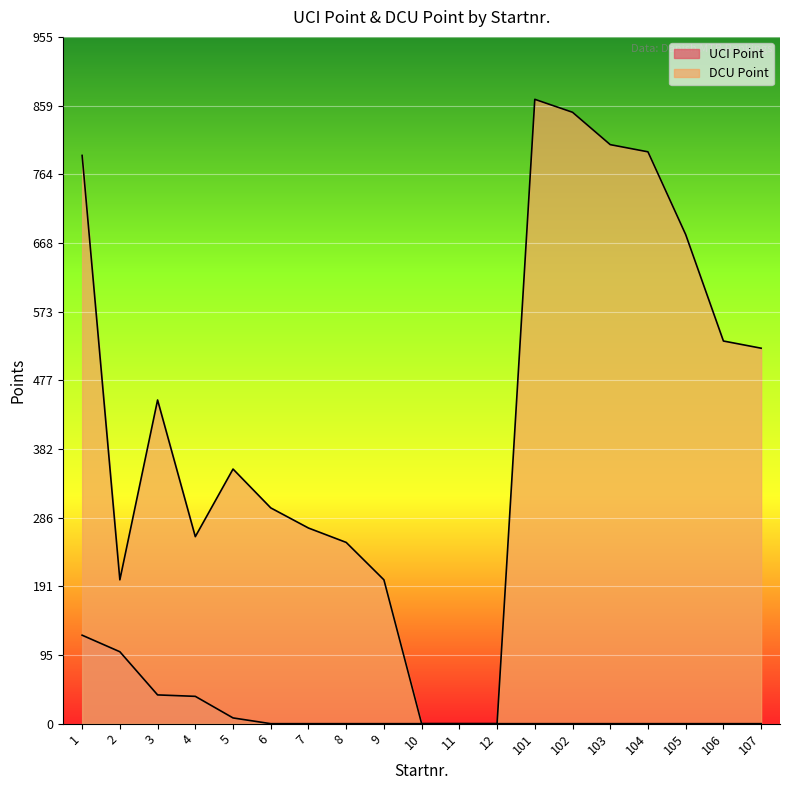

In DCU Point, how many points are higher than both neighbors (excluding endpoints)?

3